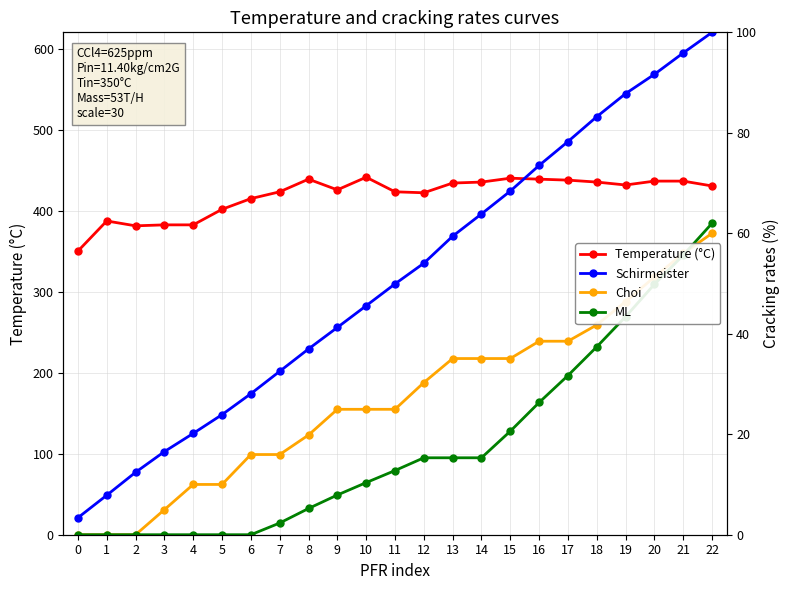

What is the sum of the Choi values at 7 and 18?

57.7